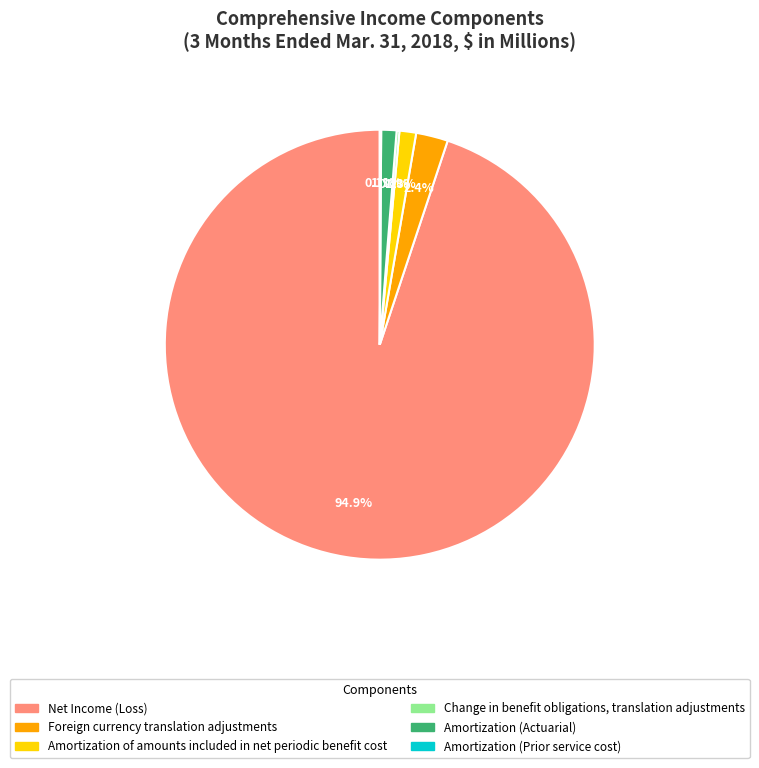

What percentage do Net Income (Loss) and Foreign currency translation adjustments together represent?

97.3%